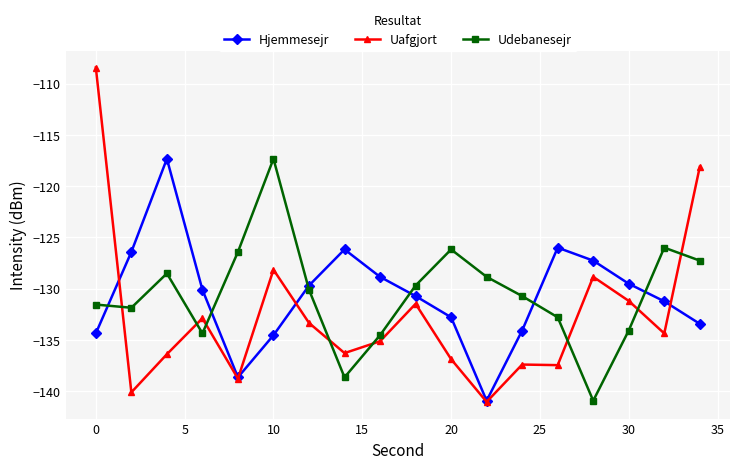

What is the difference between the maximum and second lowest values in the Uafgjort series?

31.7